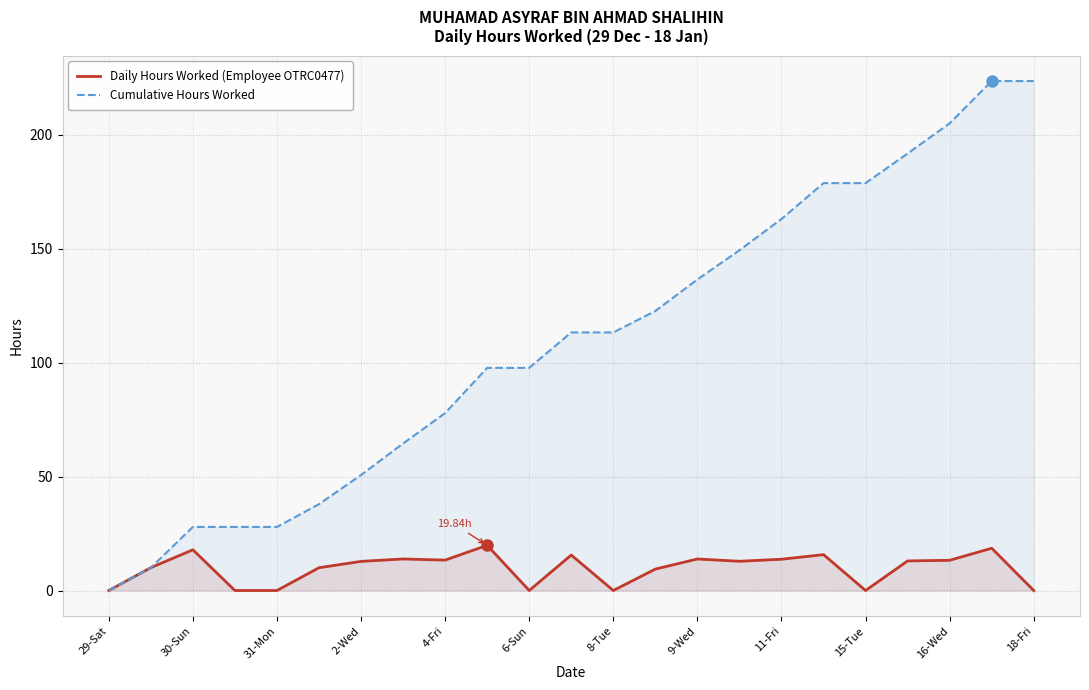

What position from the left is 17?

18